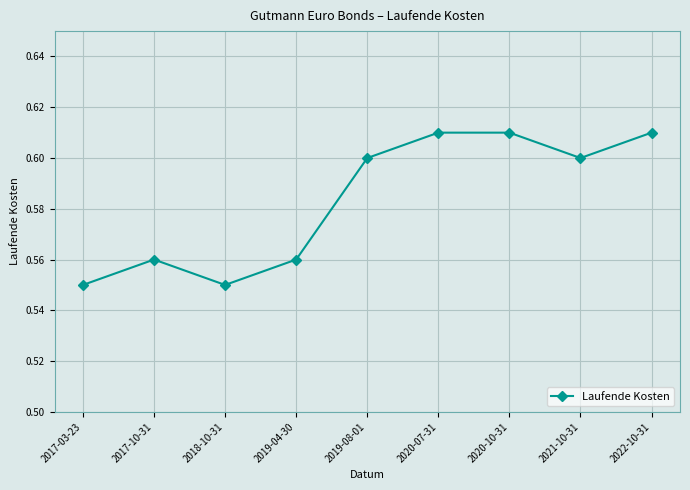

How many points are lower than both their immediate neighbors (excluding endpoints)?

2